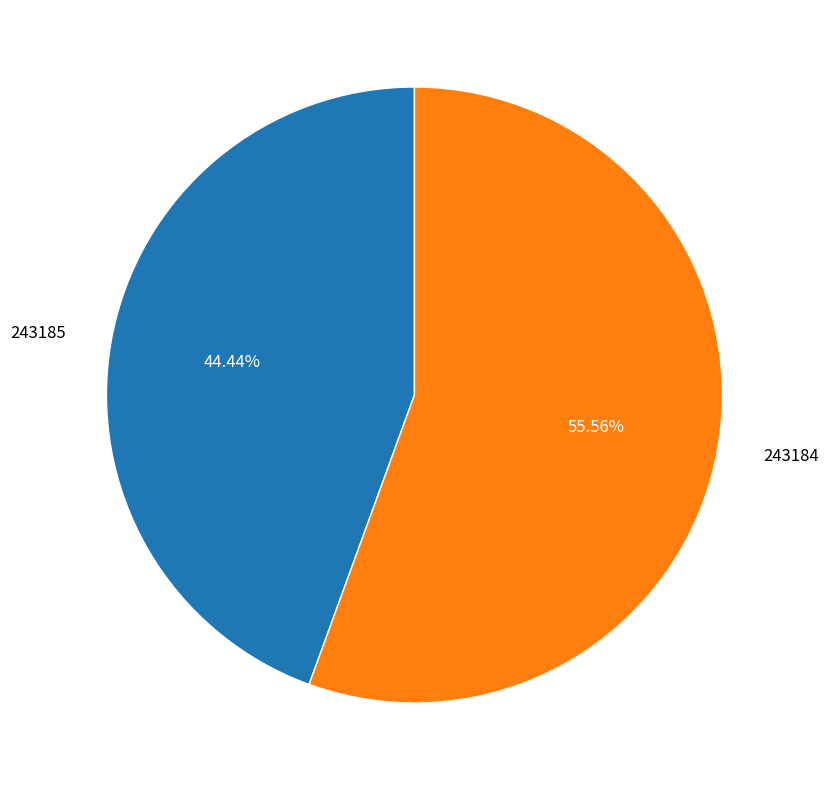

Which slice is the smallest?

243185